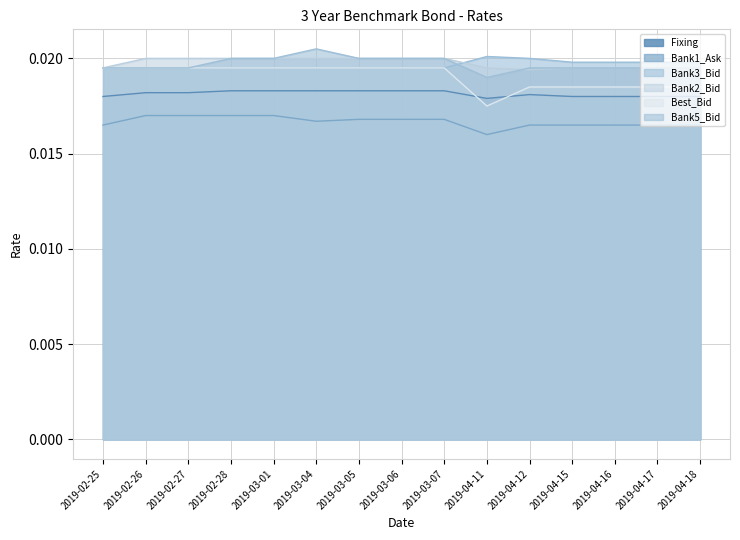

Which category has the lowest value across all series?

2019-04-11